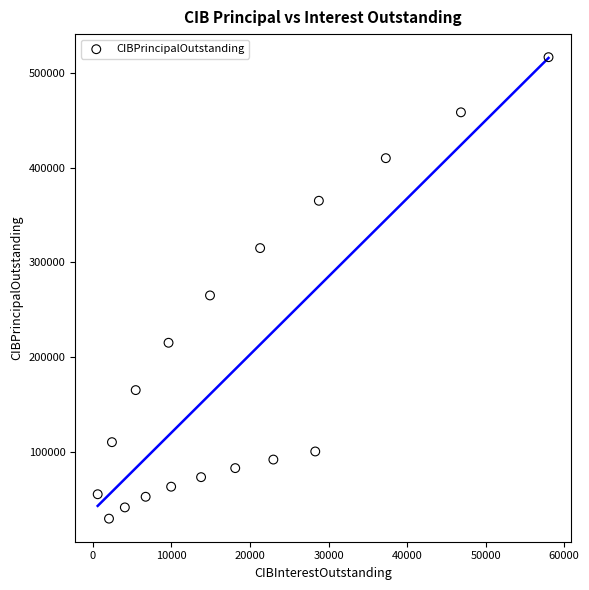

What is the range of Y values (max minus min)?

487461.0